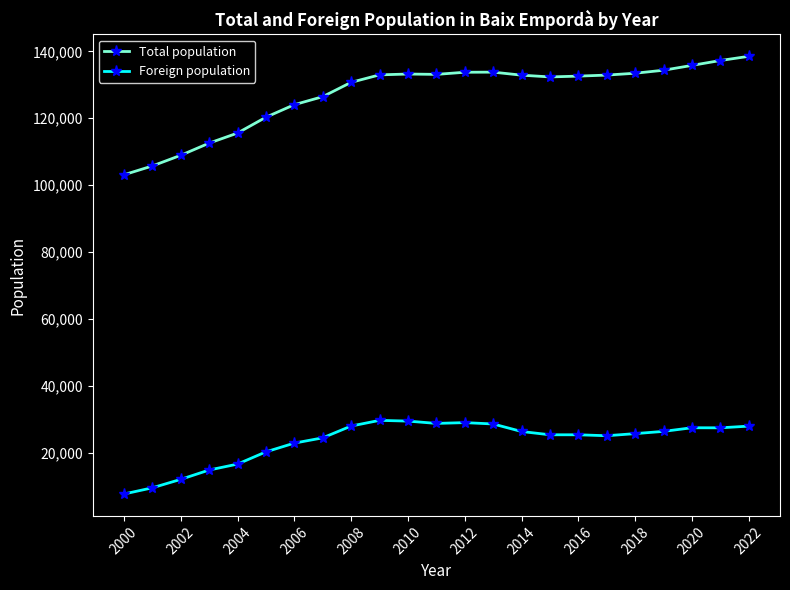

What is the highest value of the Total population series?

138517